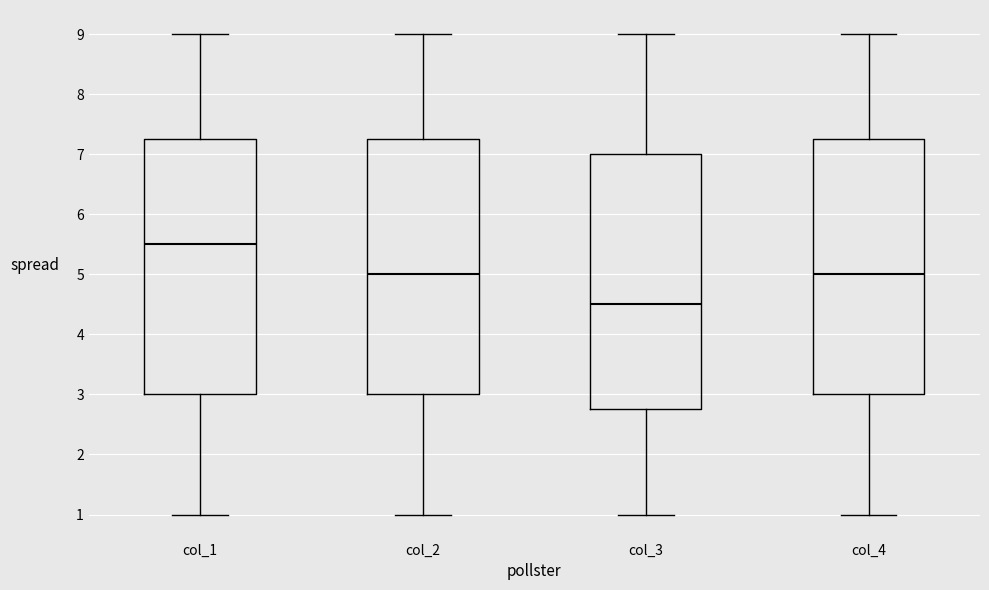

Reading left to right, read every box against the y-axis: the position of its median line, the range the box covers, and the ends of its whiskers. The values are not printed on the chart, so give them approximately, as read against the axis.

col_1: median 5.5, box 3.0 to 7.3, whiskers 1.0 to 9.0
col_2: median 5.0, box 3.0 to 7.3, whiskers 1.0 to 9.0
col_3: median 4.5, box 2.8 to 7.0, whiskers 1.0 to 9.0
col_4: median 5.0, box 3.0 to 7.3, whiskers 1.0 to 9.0